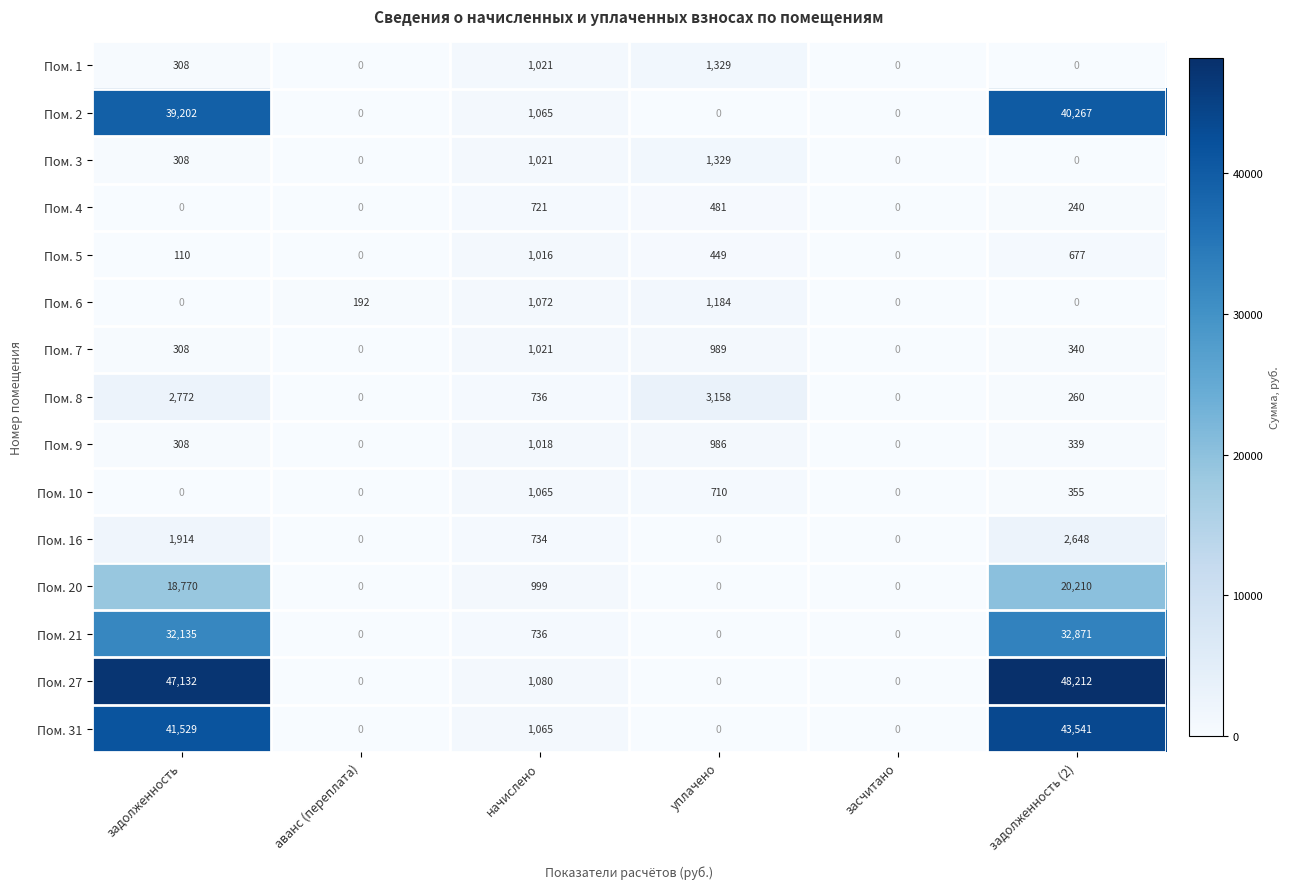

True or false: Пом. 7 has a value of 1697 at начислено.

False